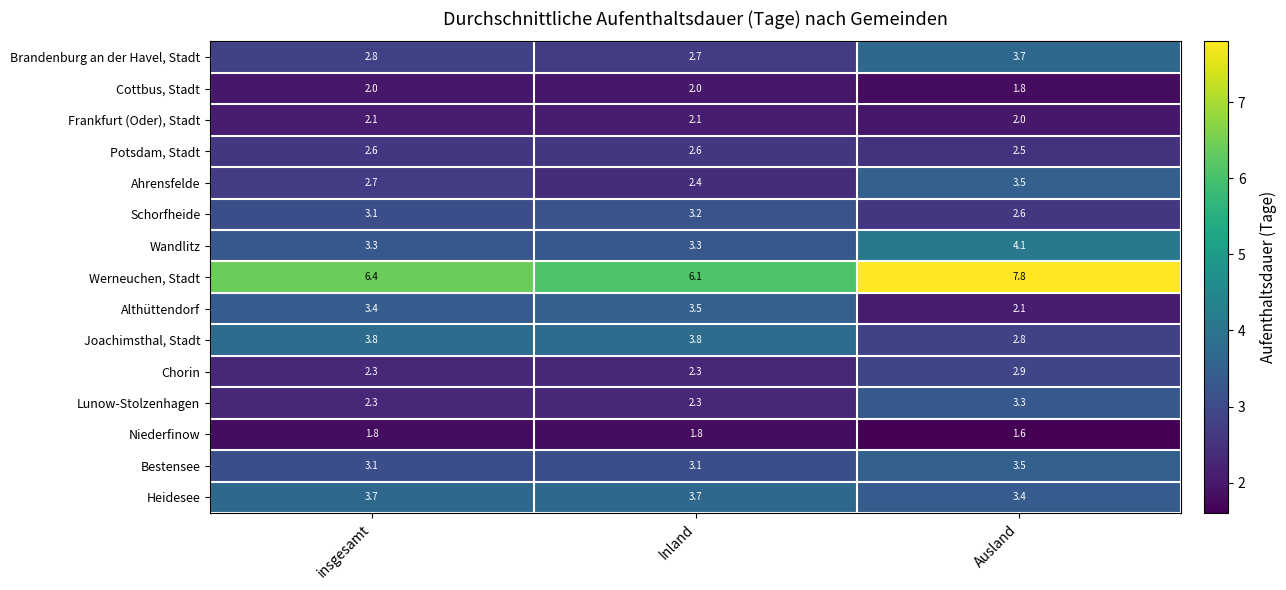

What is the sum of all Frankfurt (Oder), Stadt values?

6.2